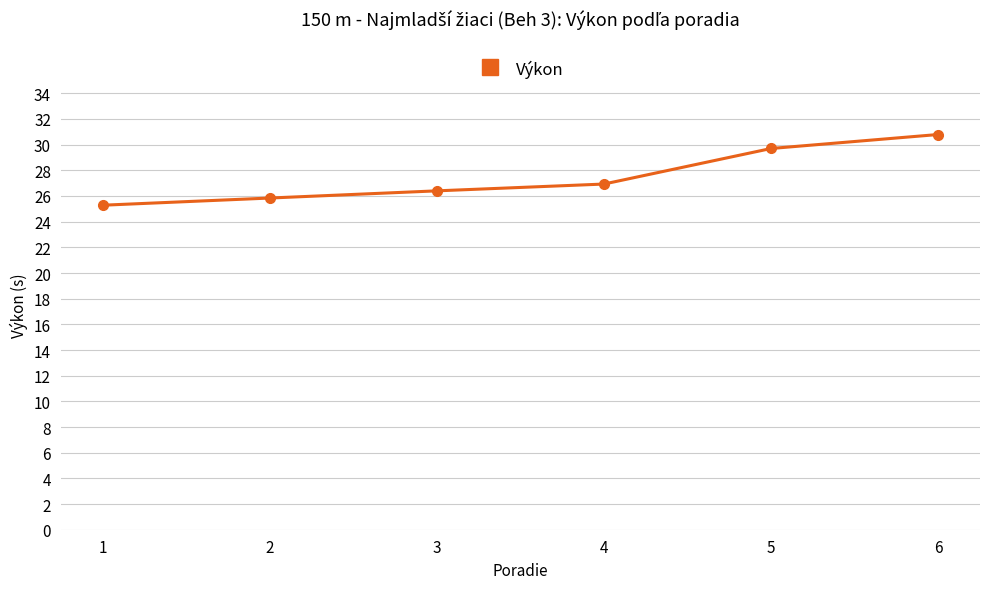

Reading left to right, transcribe all the data shown in this chart.

1=25.3	2=25.8	3=26.4	4=26.9	5=29.7	6=30.8